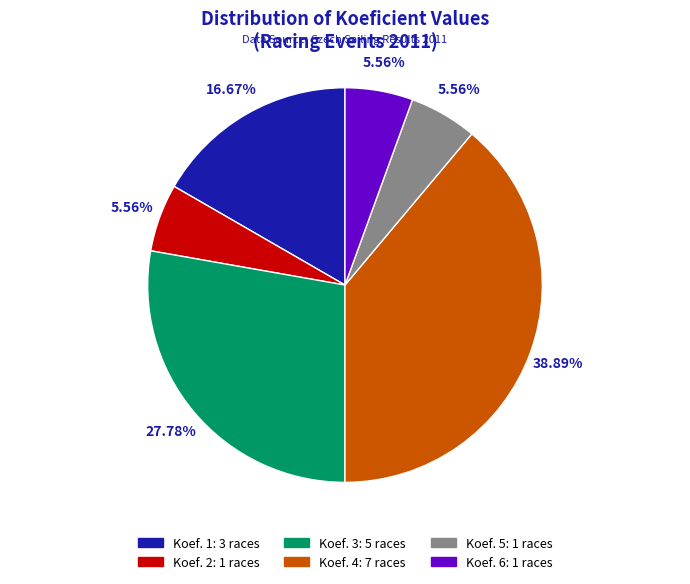

To the nearest percent, what portion does Koef. 6 represent?

6%